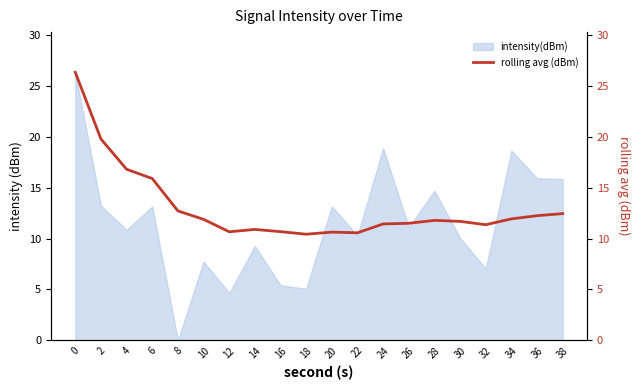

True or false: the data shows 14.6 at 16.

False